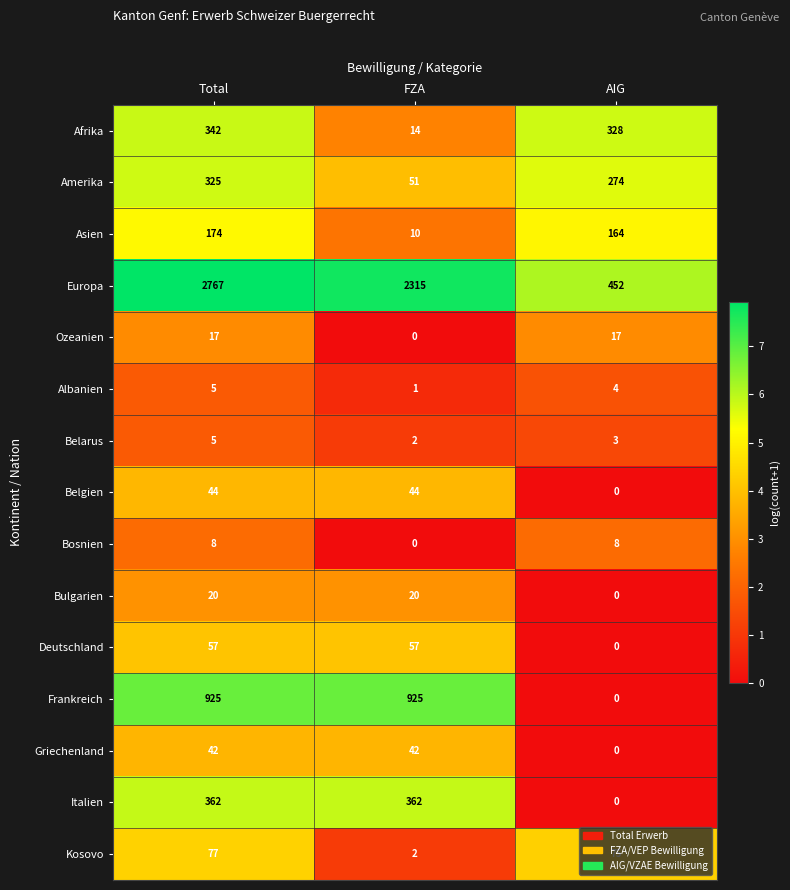

The Albanien series shows 7 at Total. True or false?

False